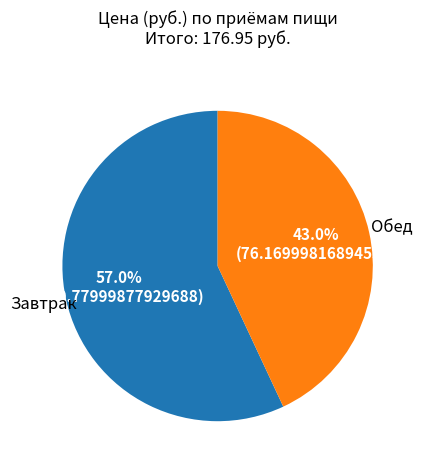

How many segments does this pie chart have?

2